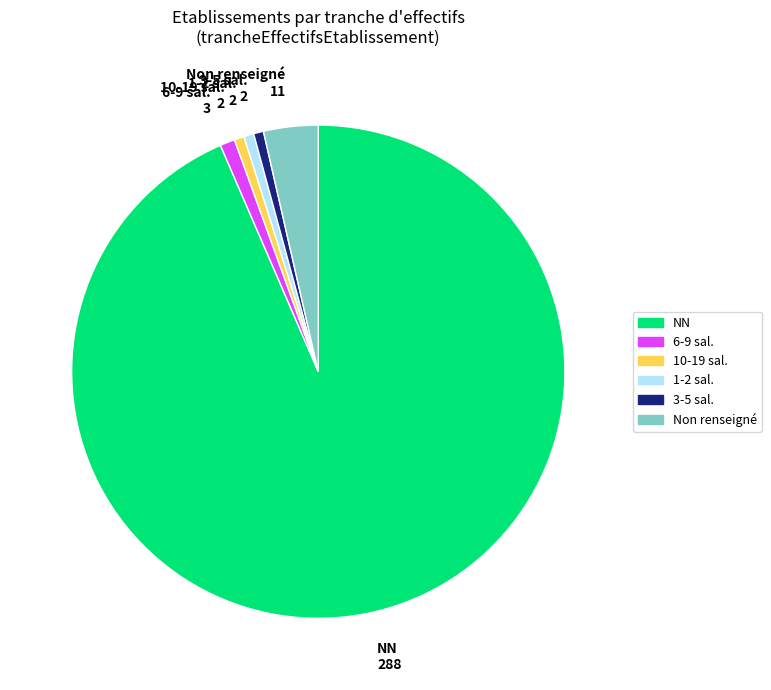

Which slice is the largest?

NN